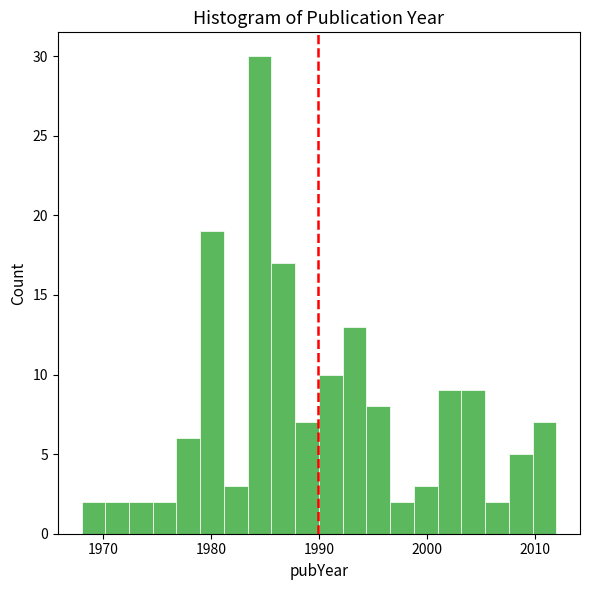

Around what value on the x-axis is the tallest bar? Give the approximate position of its centre, as read against the axis.

1985